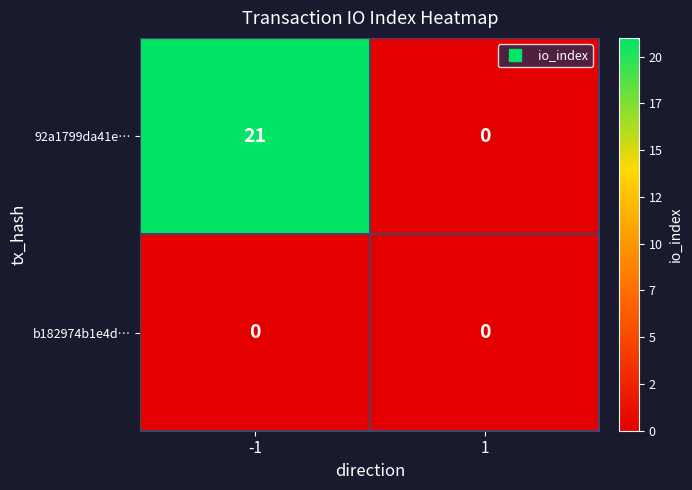

Reading left to right, extract all data points from this chart.

92a1799da41e…: -1=21	1=0
b182974b1e4d…: -1=0	1=0